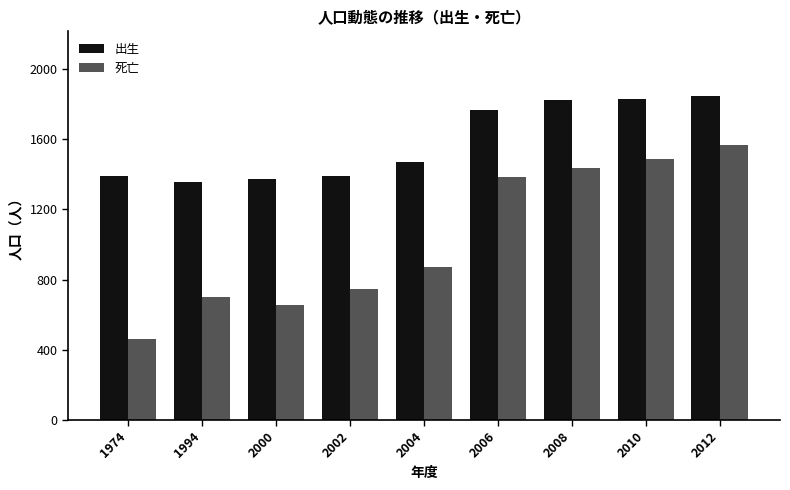

Where is 死亡 nearest to the value 1012?

2004